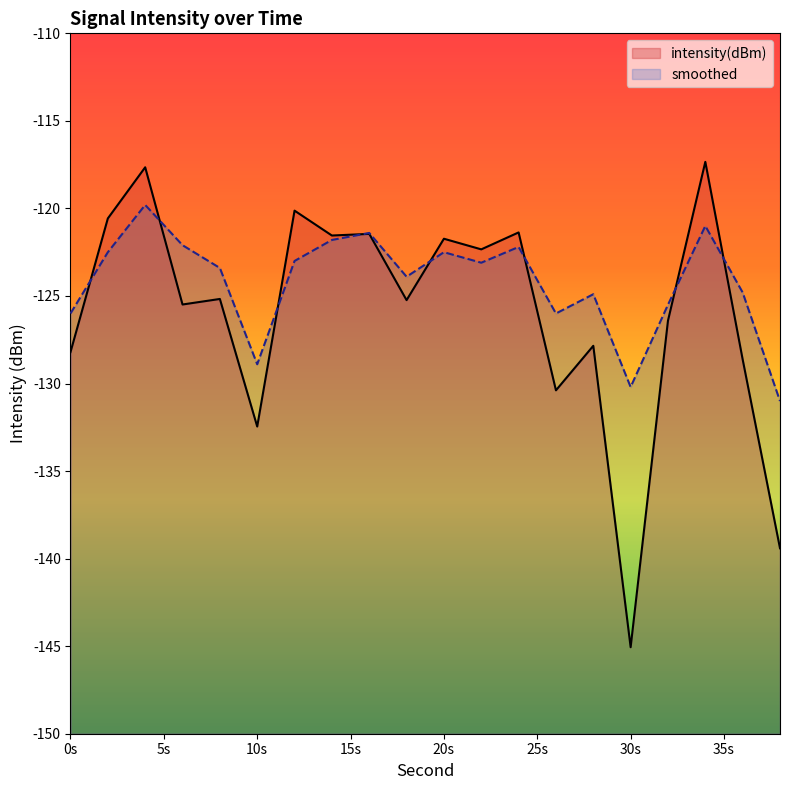

Reading left to right, extract all data points from this chart.

intensity(dBm): -128.2	-120.6	-117.6	-125.5	-125.2	-132.5	-120.1	-121.5	-121.5	-125.2	-121.7	-122.3	-121.4	-130.4	-127.8	-145.1	-126.4	-117.3	-128.6	-139.4
smoothed: -126.0	-122.5	-119.8	-122.1	-123.4	-128.9	-123.0	-121.8	-121.4	-123.9	-122.5	-123.1	-122.2	-126.0	-124.9	-130.2	-125.5	-121.0	-124.8	-131.0